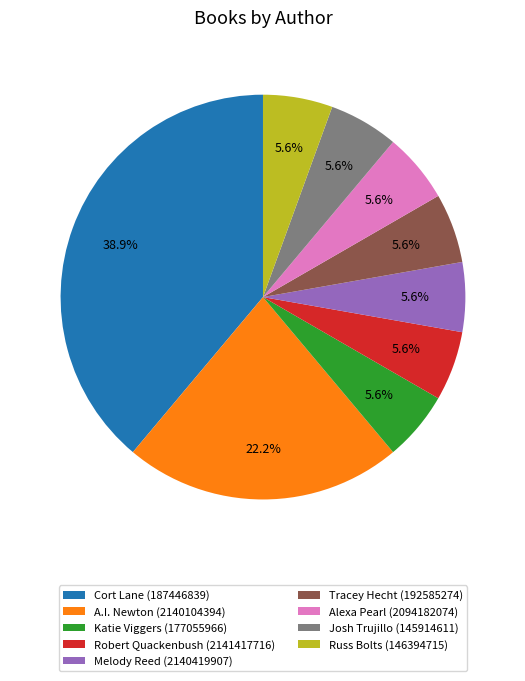

How many slices are in this pie chart?

9